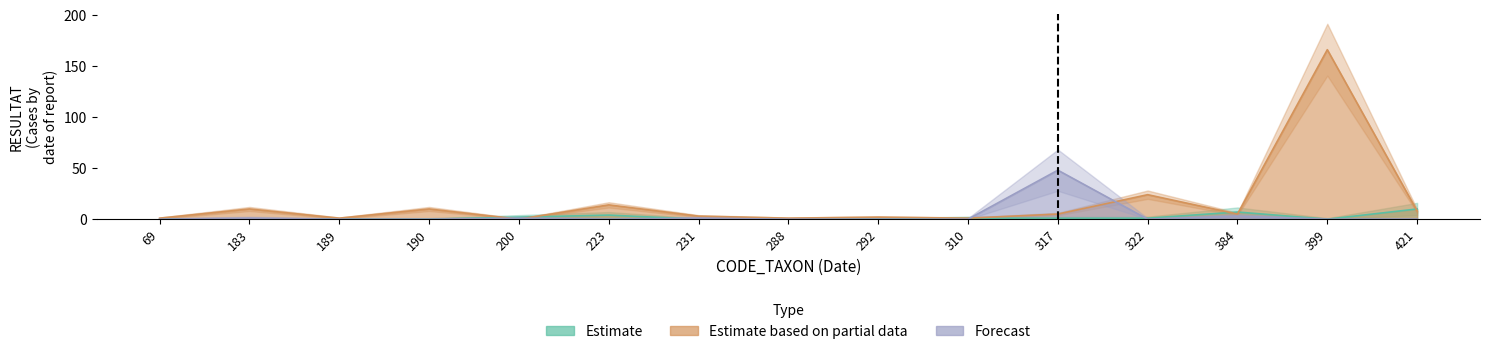

Rank the series by their maximum value, from lowest to highest.

Estimate, Forecast, Estimate based on partial data